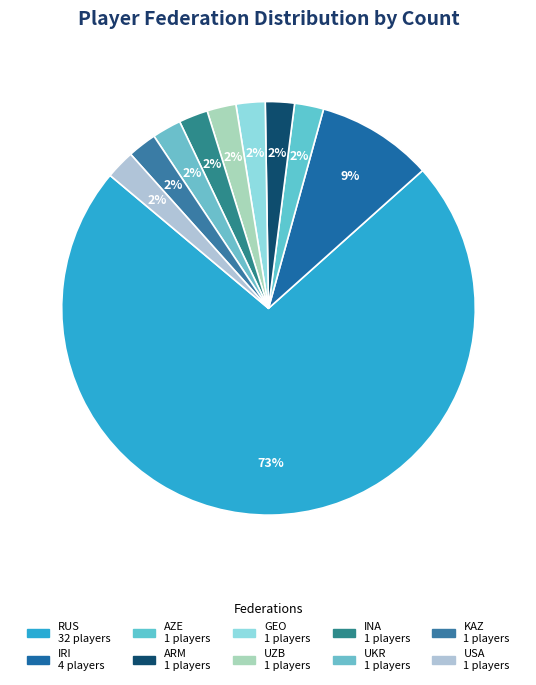

How many slices are in this pie chart?

10